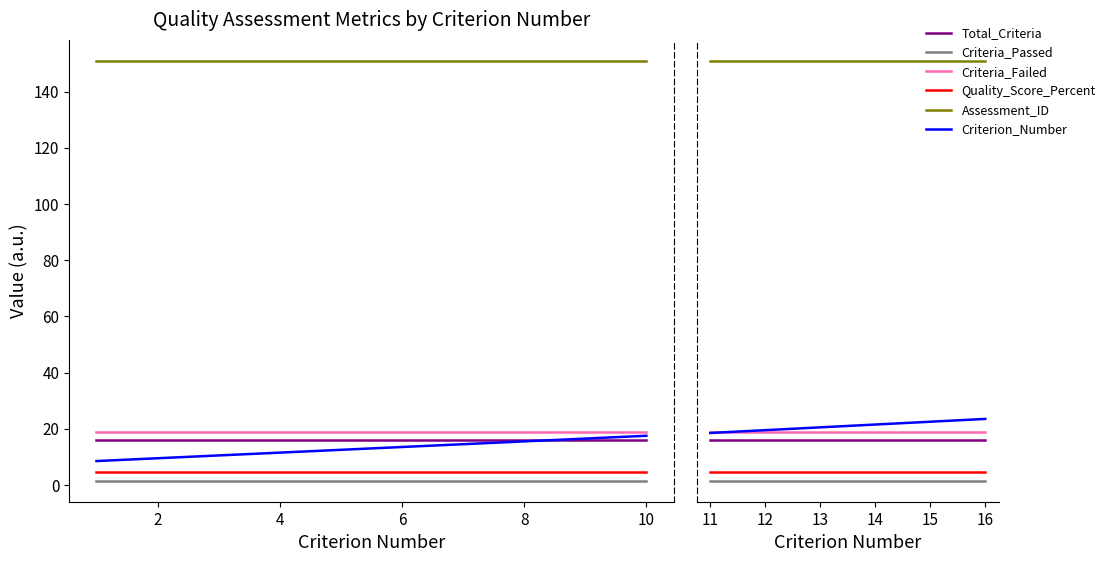

Which series changed the most between 0 and 4?

Criterion_Number